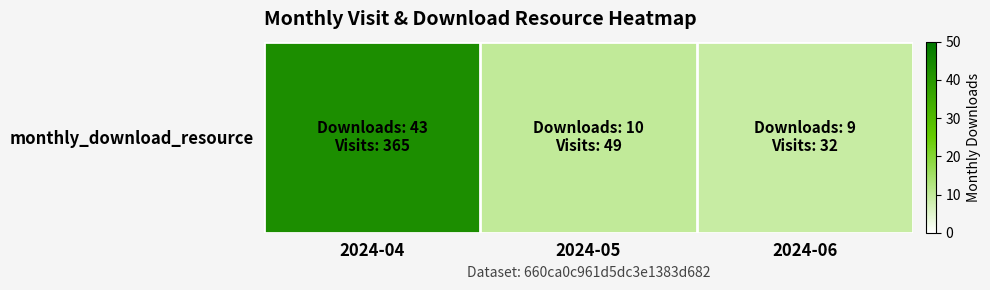

What is the approximate value at 2024-04?

43